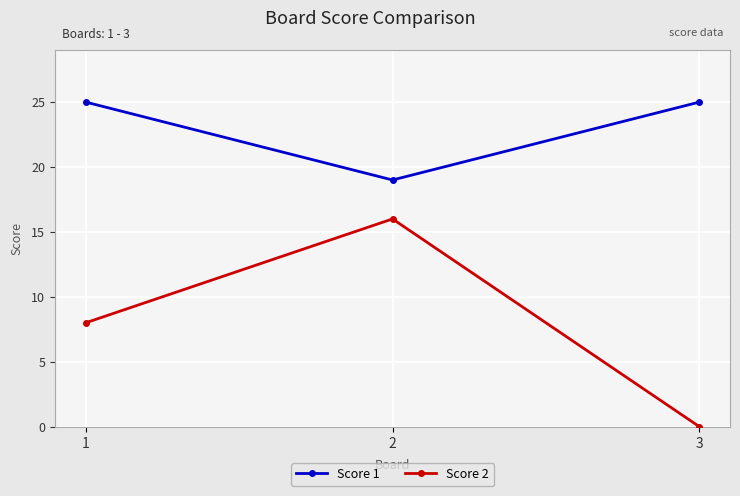

What is the approximate value of Score 1 at 3?

25